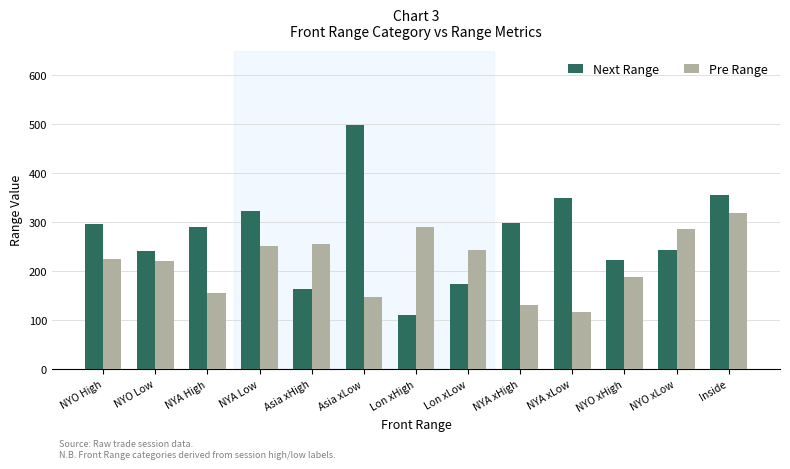

What is the minimum value for Next Range?

110.0